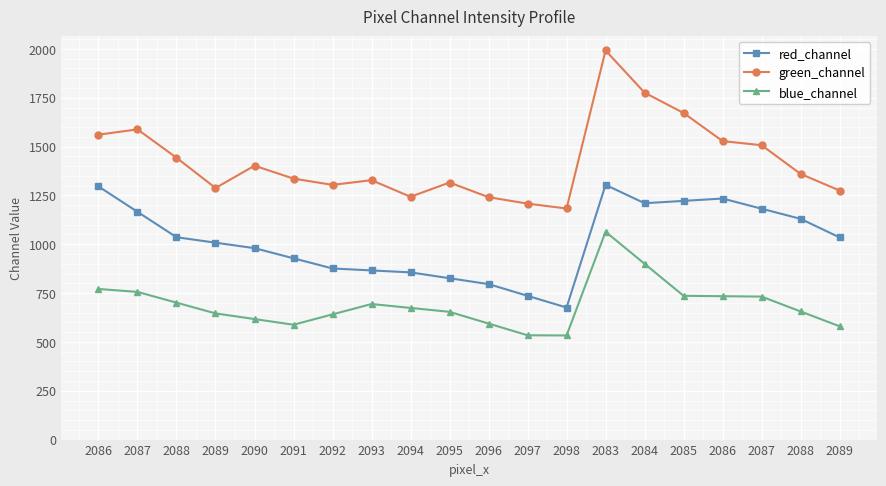

Reading left to right, list all the values displayed in this chart.

red_channel: 2086=1296	2087=1166	2088=1036	2089=1008	2090=980	2091=928	2092=876	2093=866	2094=856	2095=826	2096=796	2097=736	2098=676	2083=1304	2084=1210	2085=1222	2086=1234	2087=1182	2088=1130	2089=1035
green_channel: 2086=1561	2087=1588	2088=1443	2089=1288	2090=1402	2091=1336	2092=1304	2093=1328	2094=1243	2095=1316	2096=1241	2097=1208	2098=1183	2083=1992	2084=1776	2085=1672	2086=1528	2087=1507	2088=1360	2089=1275
blue_channel: 2086=771	2087=756	2088=701	2089=646	2090=617	2091=588	2092=641	2093=694	2094=674	2095=654	2096=594	2097=534	2098=533	2083=1064	2084=900	2085=736	2086=734	2087=732	2088=656	2089=580